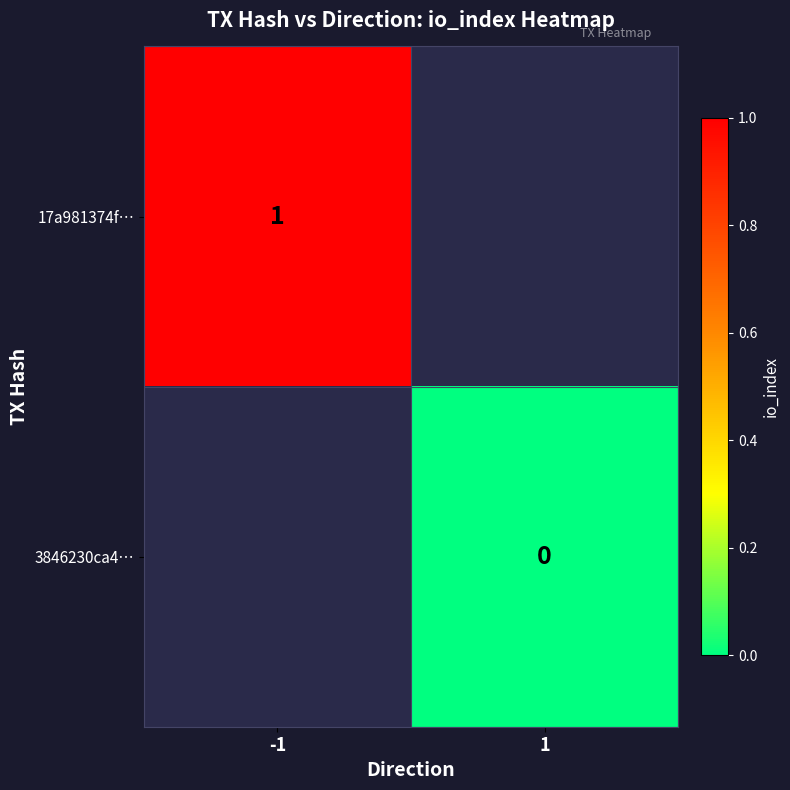

The 17a981374f… series shows 0 at -1. True or false?

False